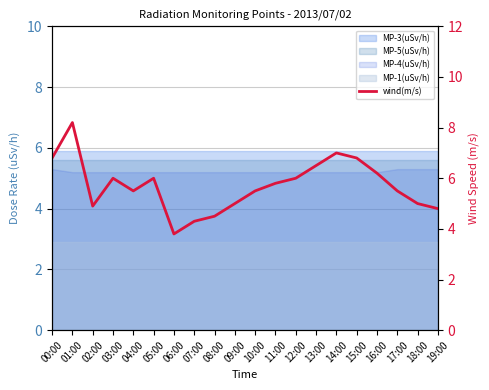

Which category has the lowest value across all series?

06:00